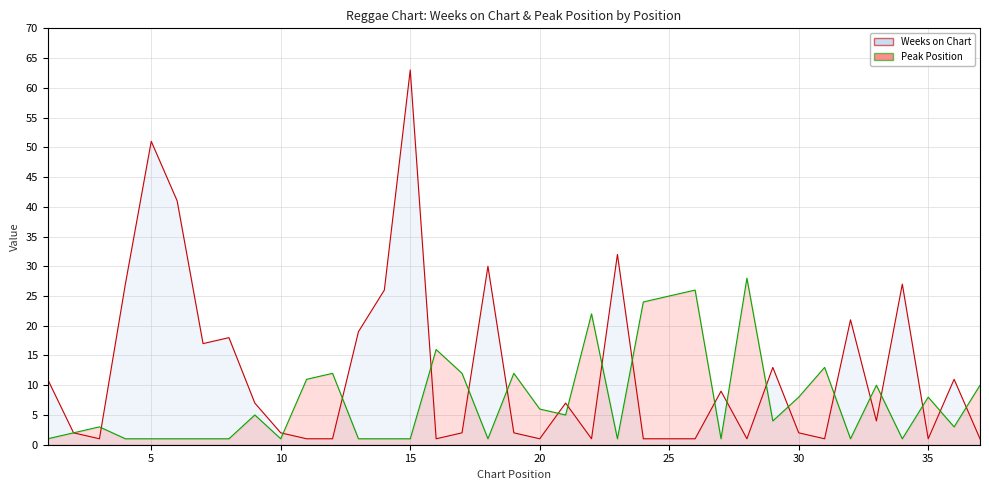

What is the value of the Weeks on Chart (line) point at the 20th from the left?

1